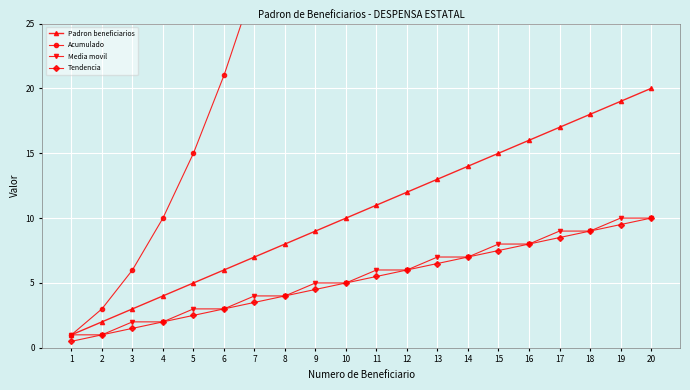

What is the value of the Tendencia point at the 8th from the left?

4.0